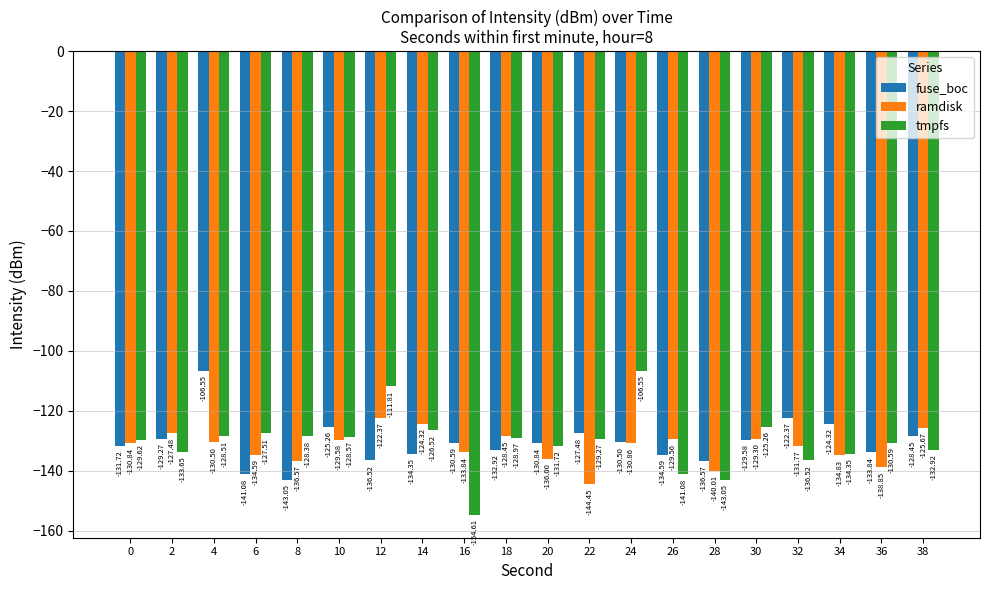

How many bars are there in each group?

3